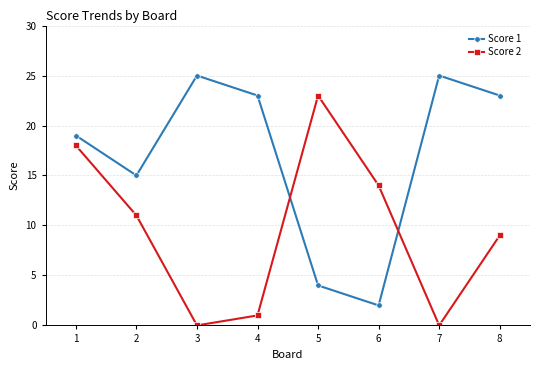

How many lines are shown in the chart?

2